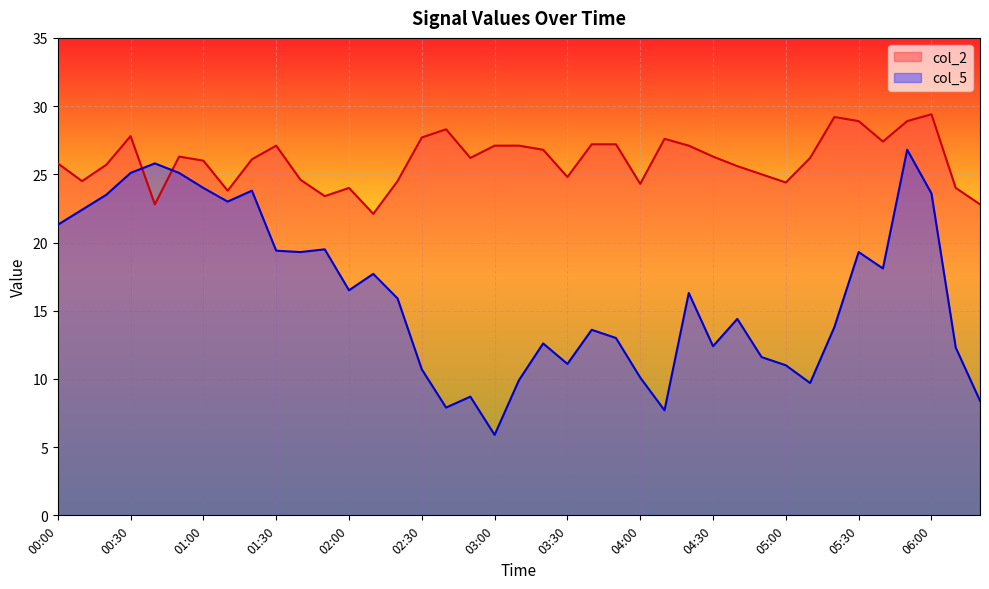

What is the label of the 19th point from the left?

03:00